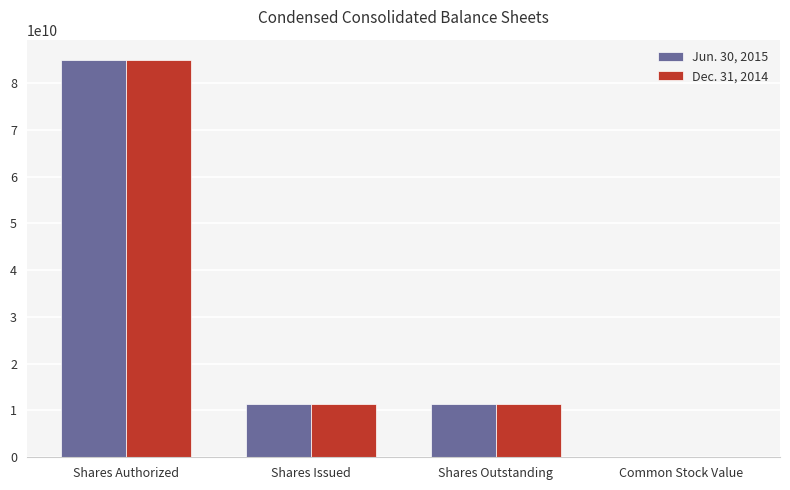

Reading left to right, extract all data points from this chart.

Jun. 30, 2015: Shares Authorized=85000000000	Shares Issued=11307232960	Shares Outstanding=11307232960	Common Stock Value=2775230
Dec. 31, 2014: Shares Authorized=85000000000	Shares Issued=11307232960	Shares Outstanding=11307232960	Common Stock Value=2775230